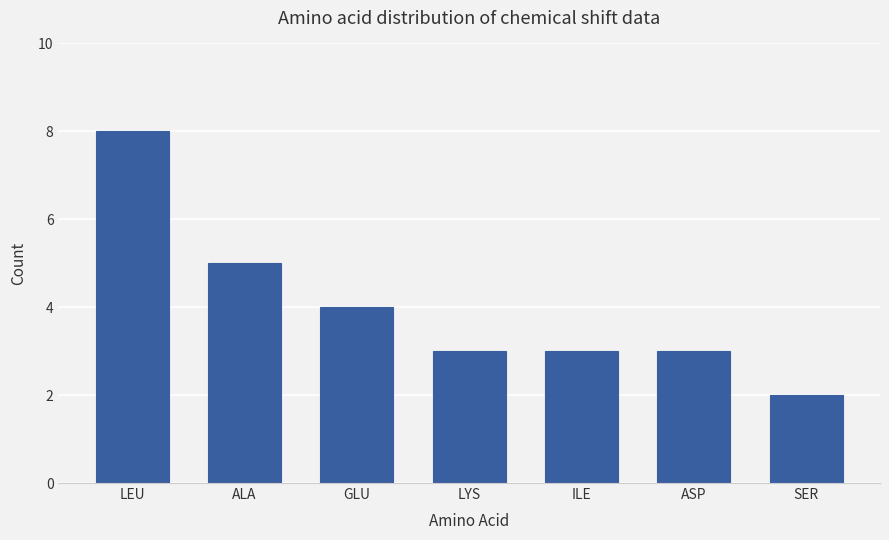

What is the value of the 4th bar from the left?

3